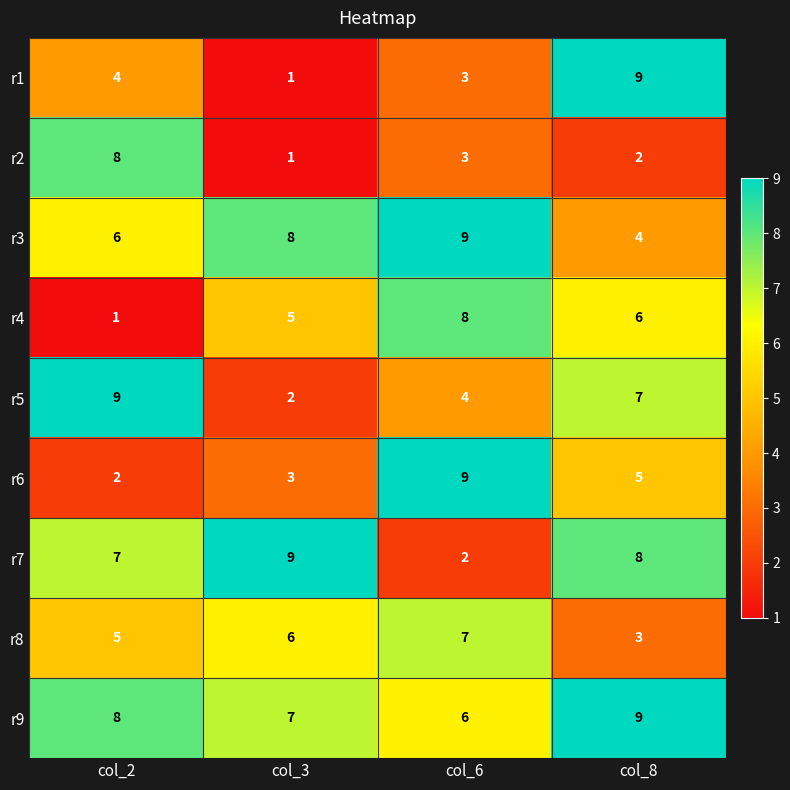

Rank the categories by r8 value from highest to lowest.

col_6, col_3, col_2, col_8